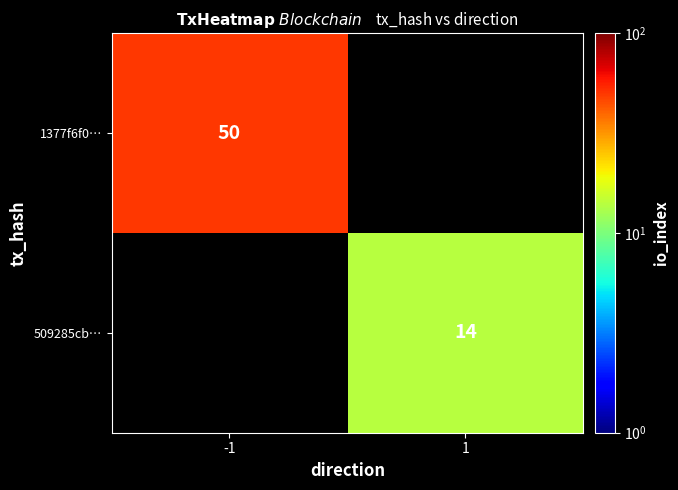

The value of 509285cb… at 1 is 14. True or false?

True